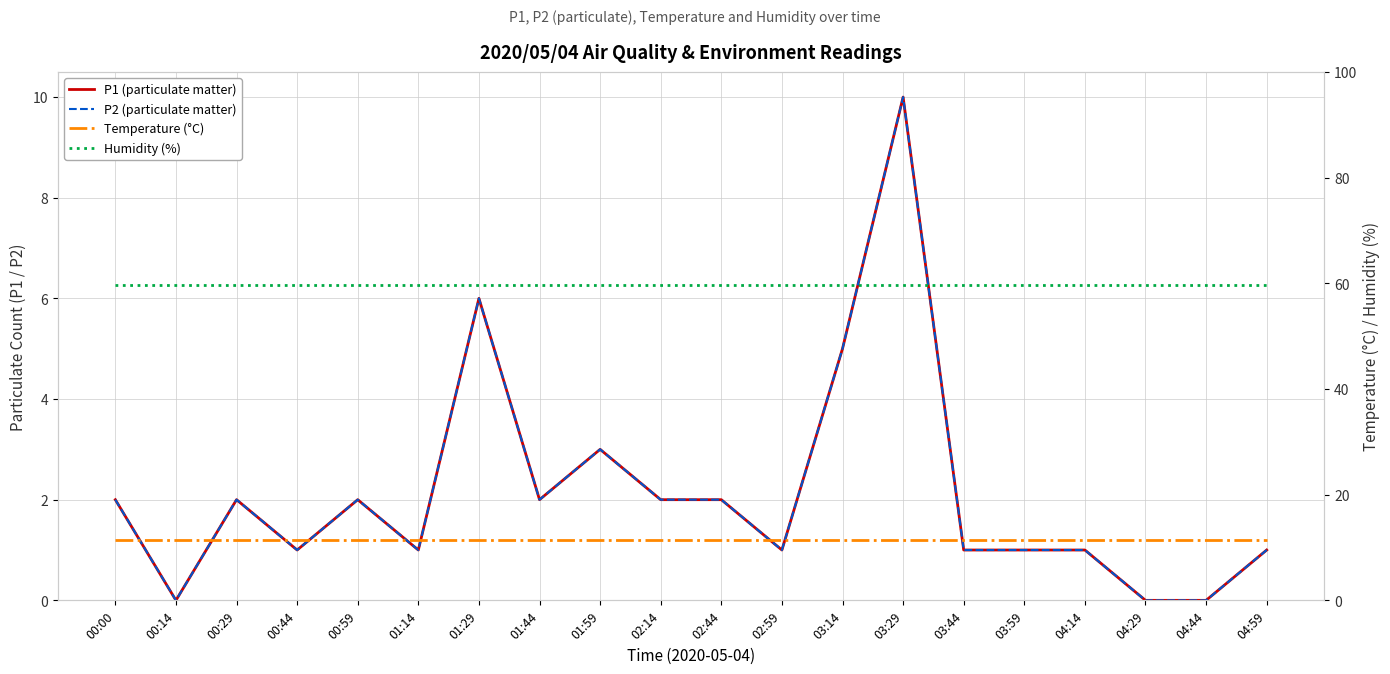

What is the value of the Temperature (°C) point at the 1st from the left?

11.4